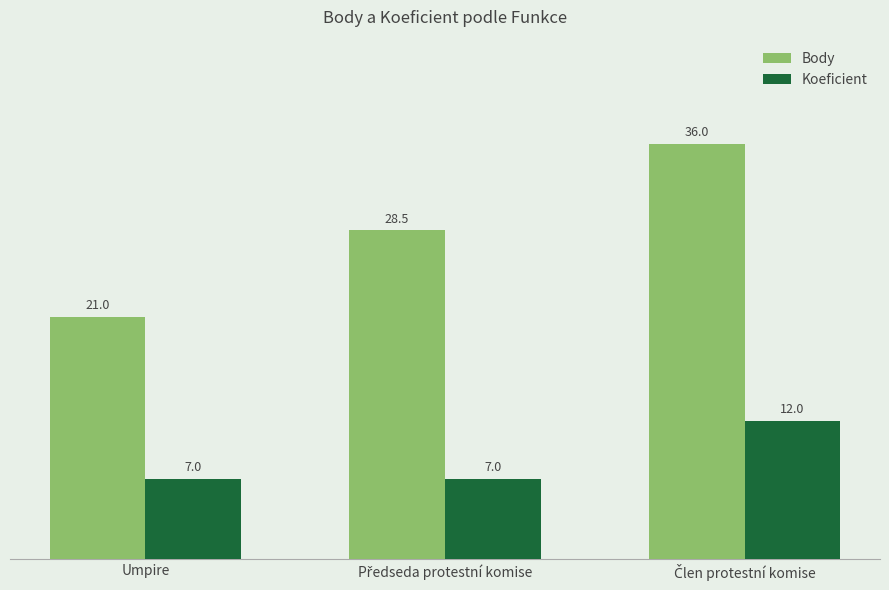

What is the minimum value shown in the chart?

7.0